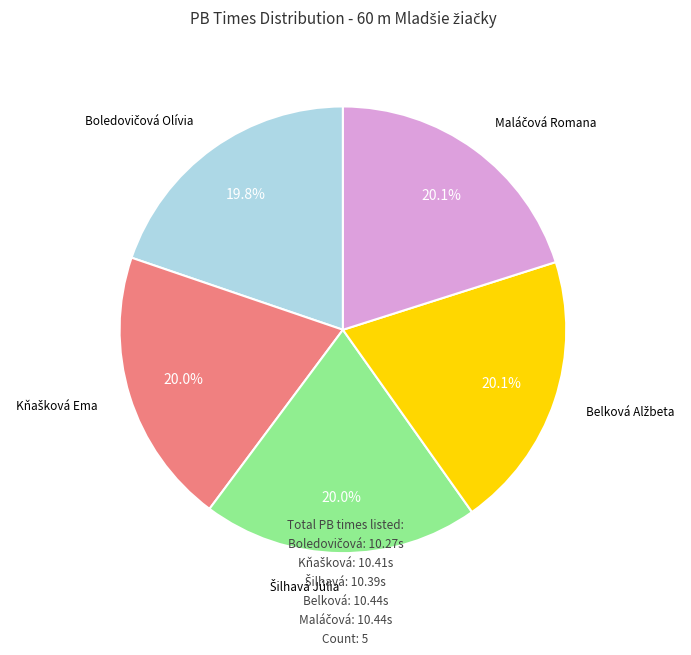

To the nearest percent, what is the average slice percentage?

20%